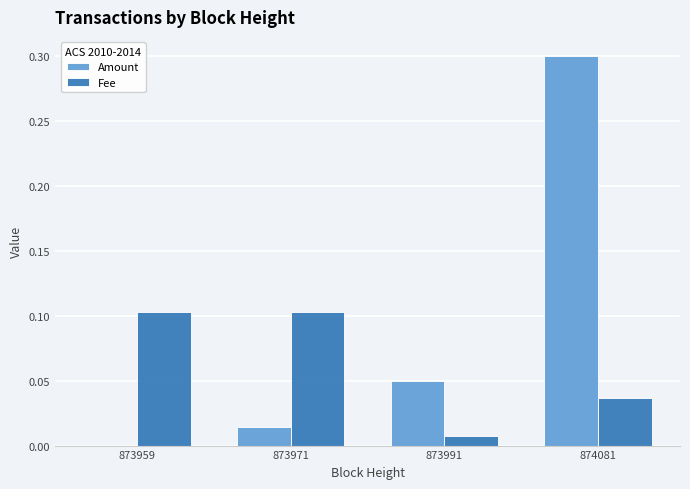

Is the value of Amount at 873971 greater than the value of Fee at 873959?

No